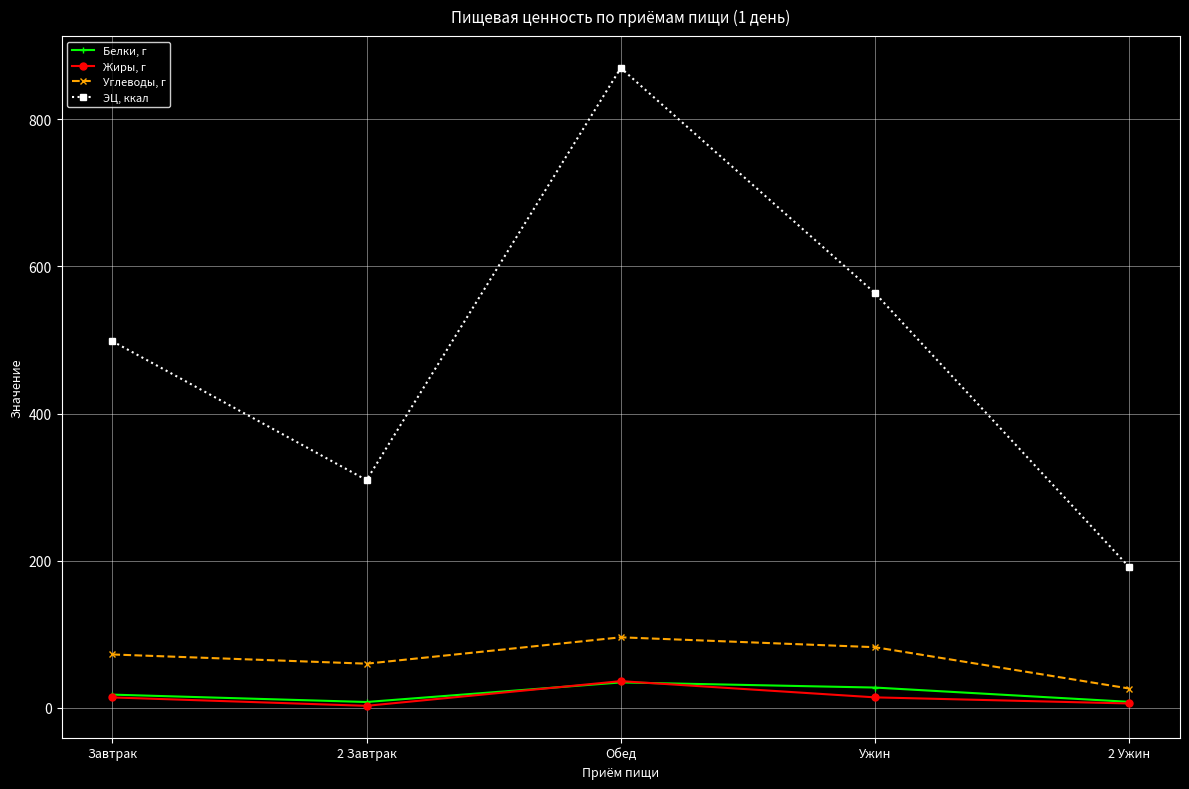

What is the difference between the maximum and minimum values in the Белки, г series?

26.6